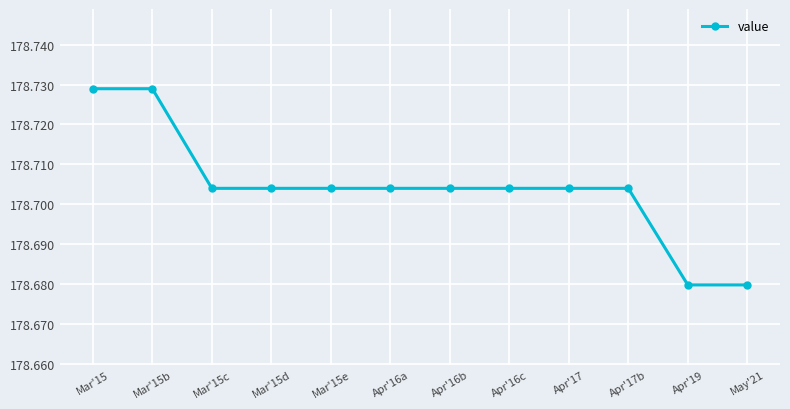

What is the label of the 3rd point from the right?

Apr'17b